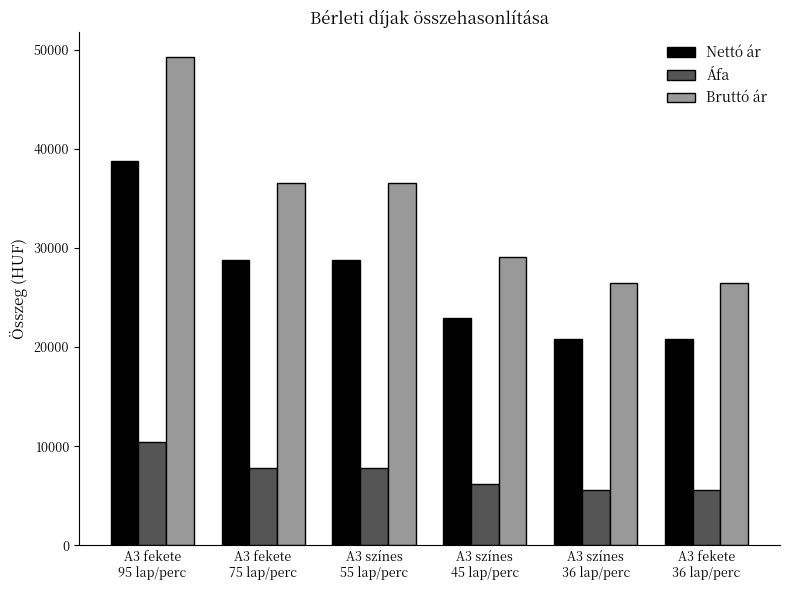

What is the label of the 4th bar from the left?

A3 színes
45 lap/perc